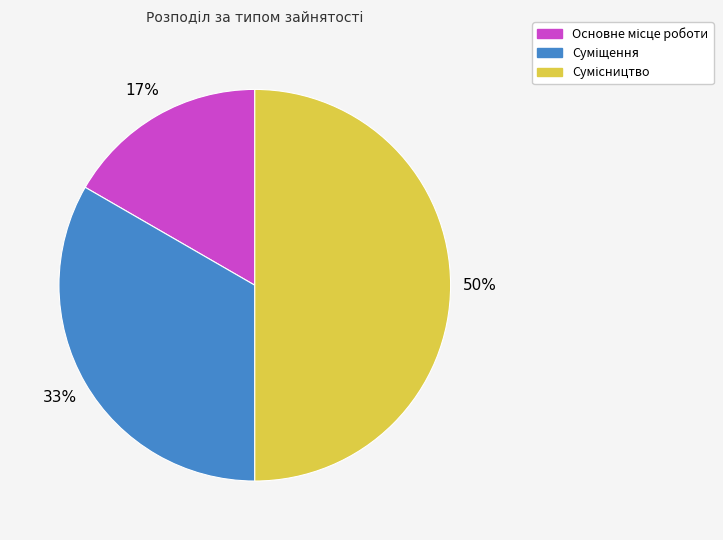

To the nearest percent, what is the difference between the largest and smallest slice percentages?

33%